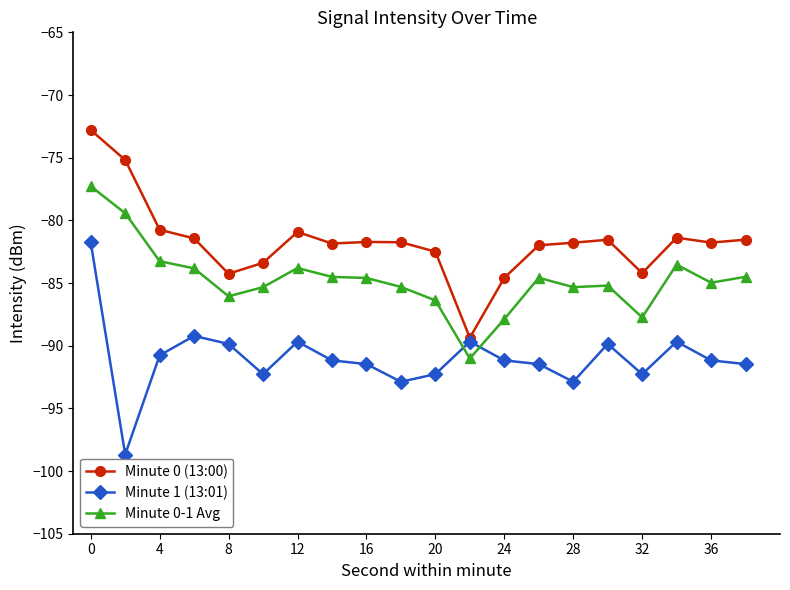

True or false: Minute 0 (13:00) has more than 1 interior local peaks.

True